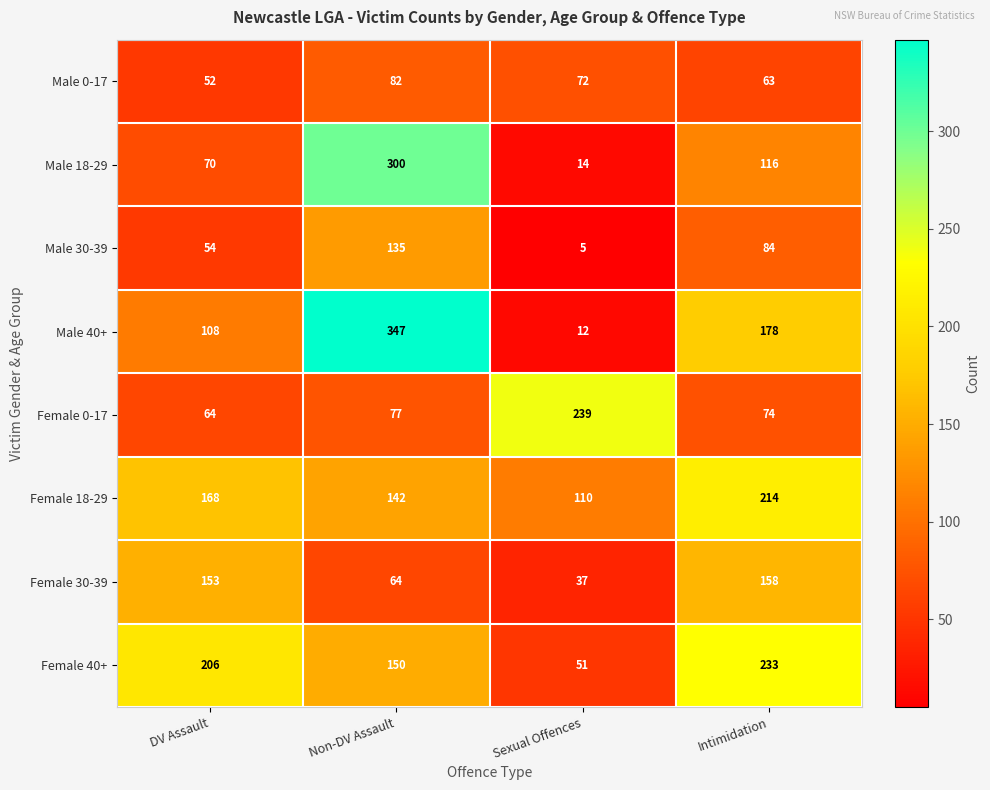

What is the difference between the maximum and minimum values in the Male 18-29 series?

286